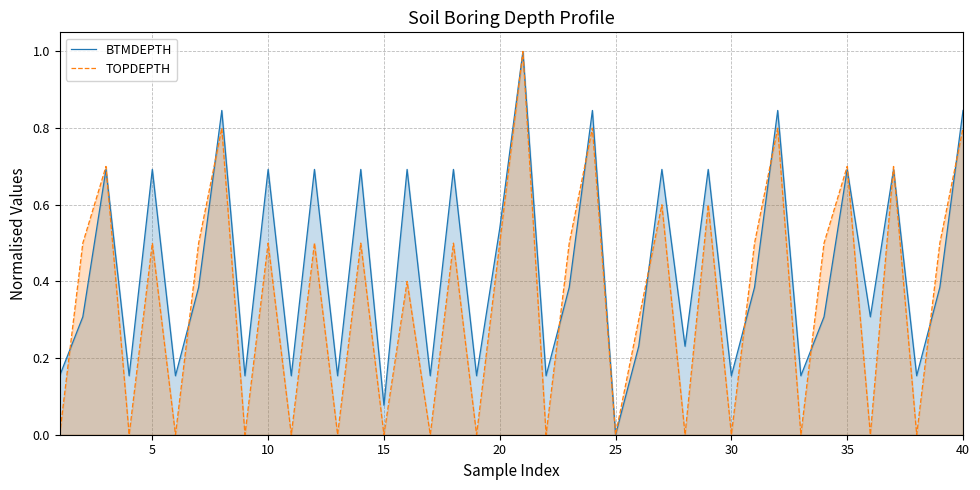

Which category has the lowest value in the BTMDEPTH series?

25